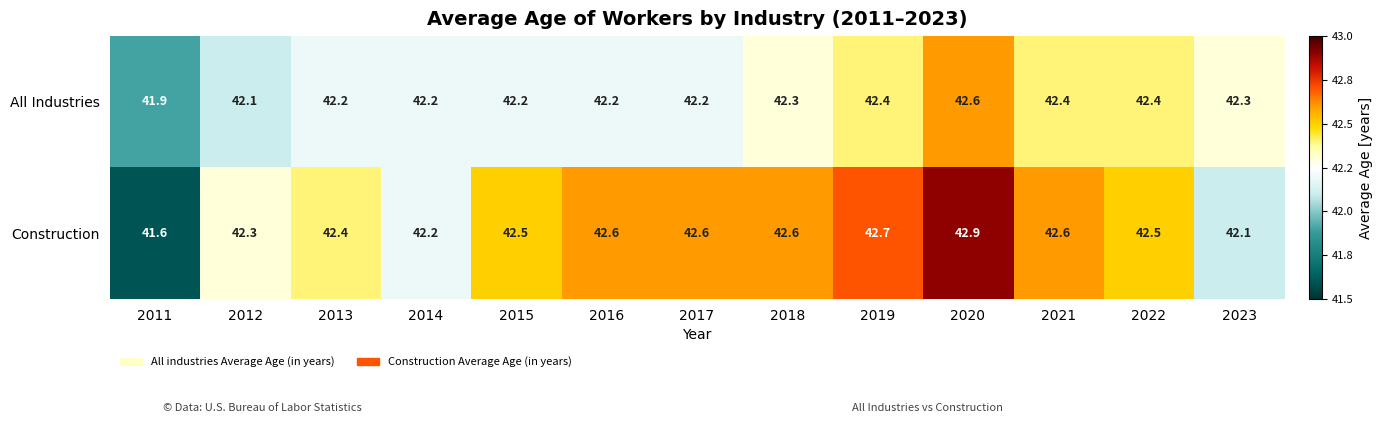

What is the difference between the maximum and minimum values in the All Industries series?

0.7